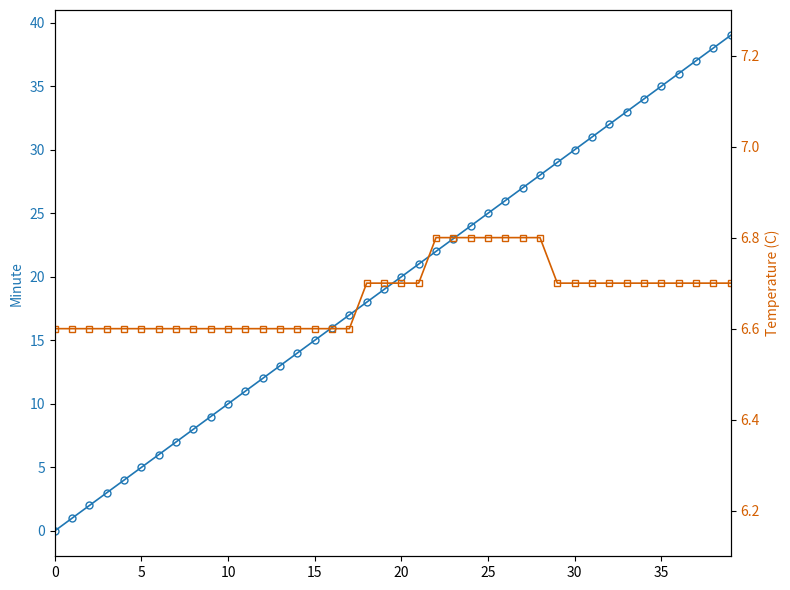

Rank the series at 17 from highest to lowest value.

Minute, Temperature (C)